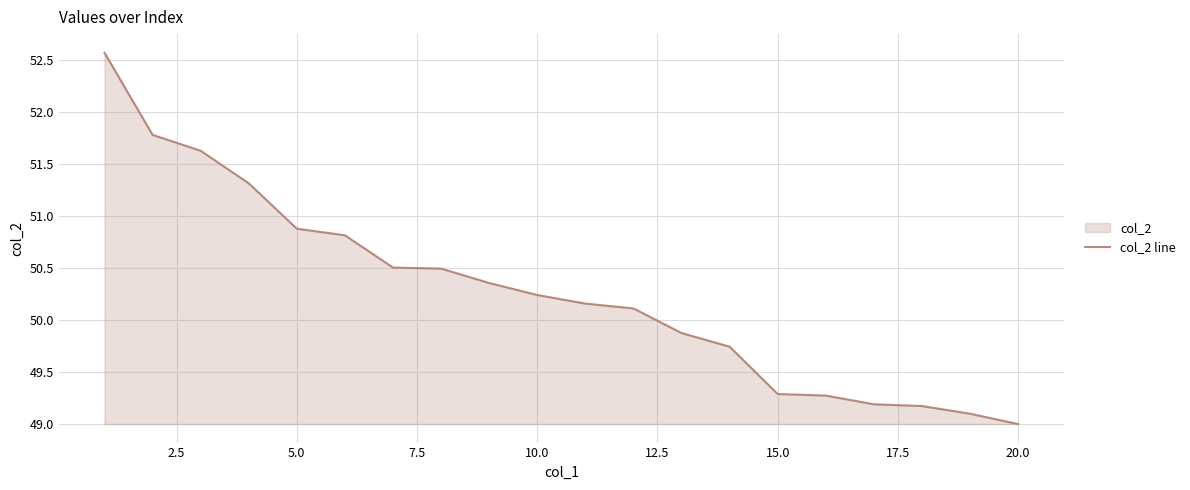

Count the number of categories in the chart.

20